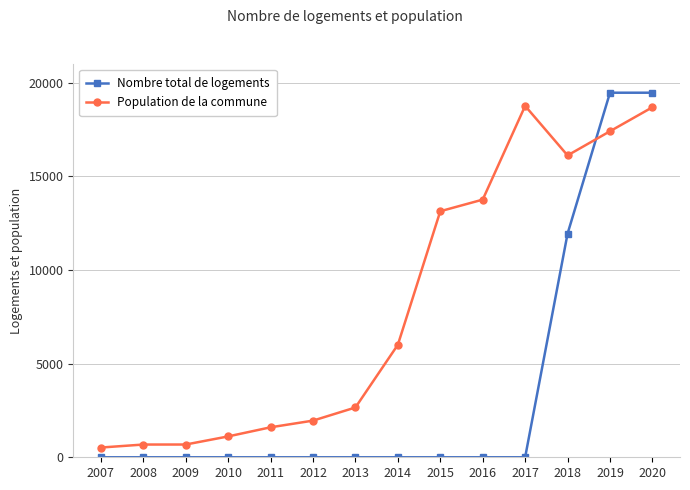

Rank the series by their average value, from highest to lowest.

Population de la commune, Nombre total de logements